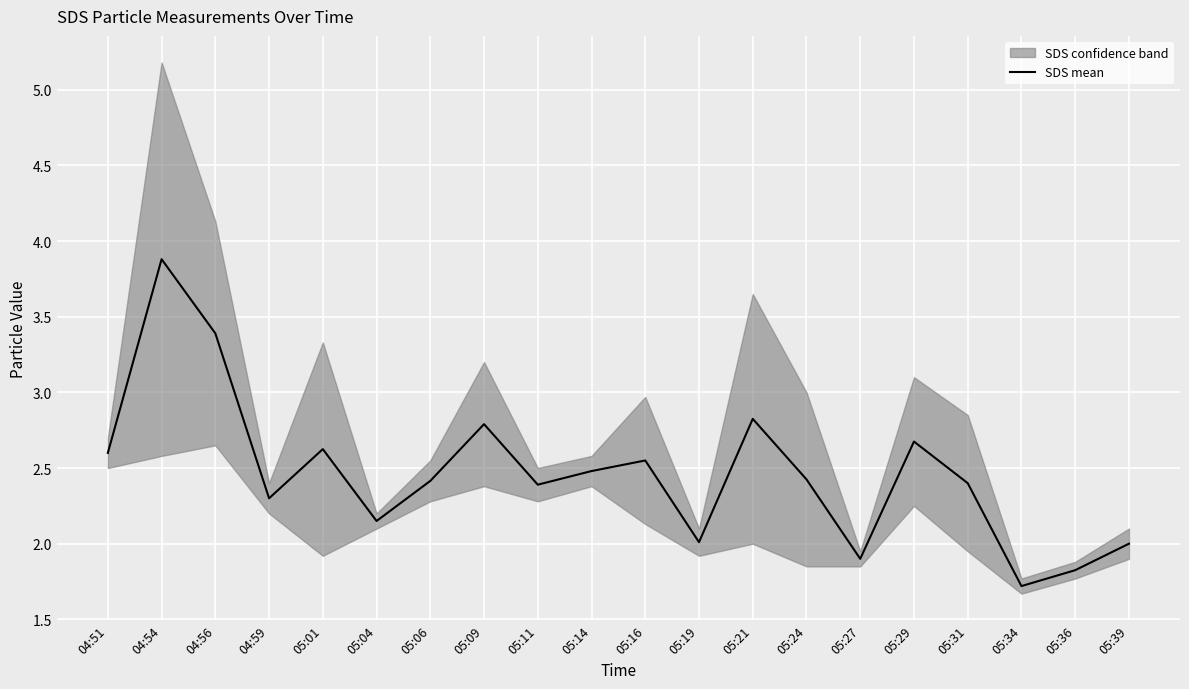

True or false: the data has more than 2 interior local peaks.

True